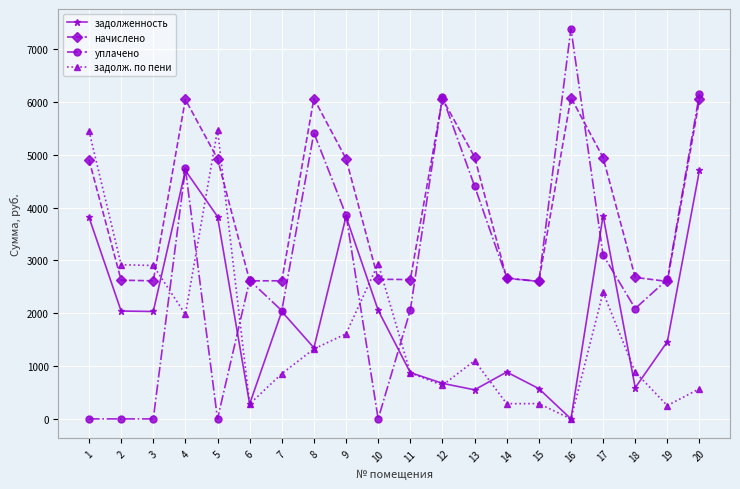

Is it true that начислено equals 3679.5 at 12?

False